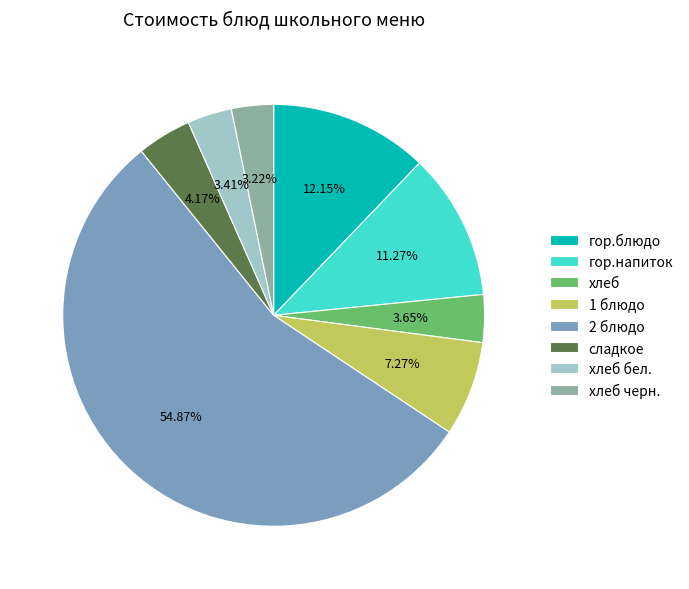

What is the largest slice in the pie chart?

2 блюдо